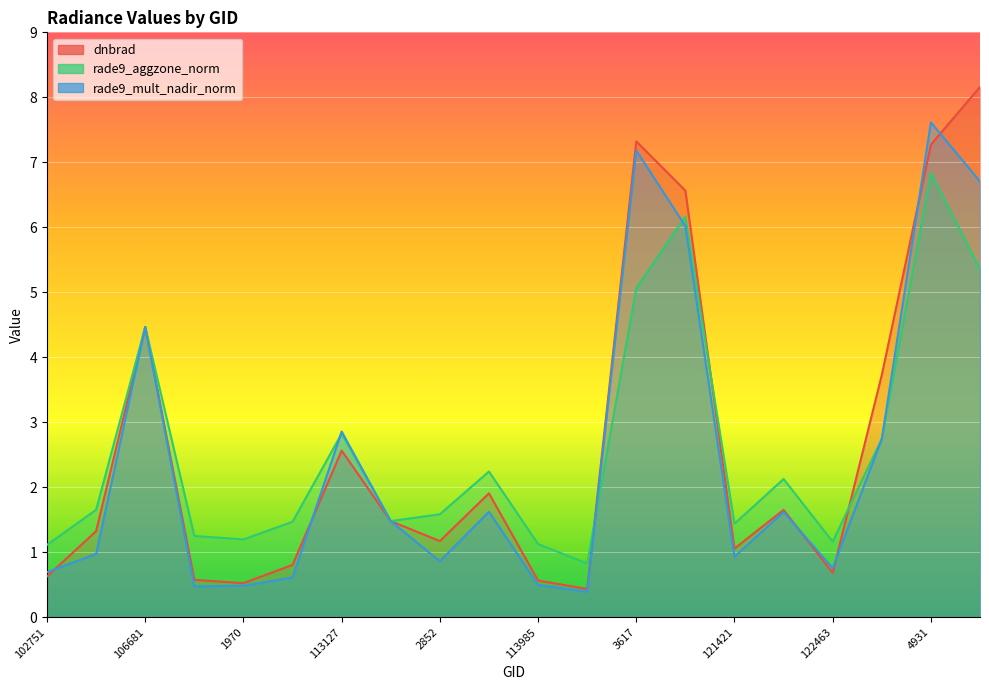

What is the minimum value shown in the chart?

0.4